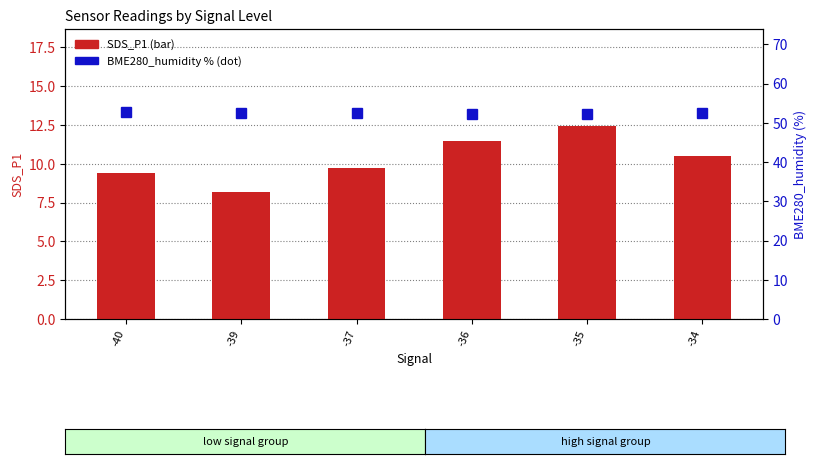

Which series has the largest total across all categories?

BME280_humidity